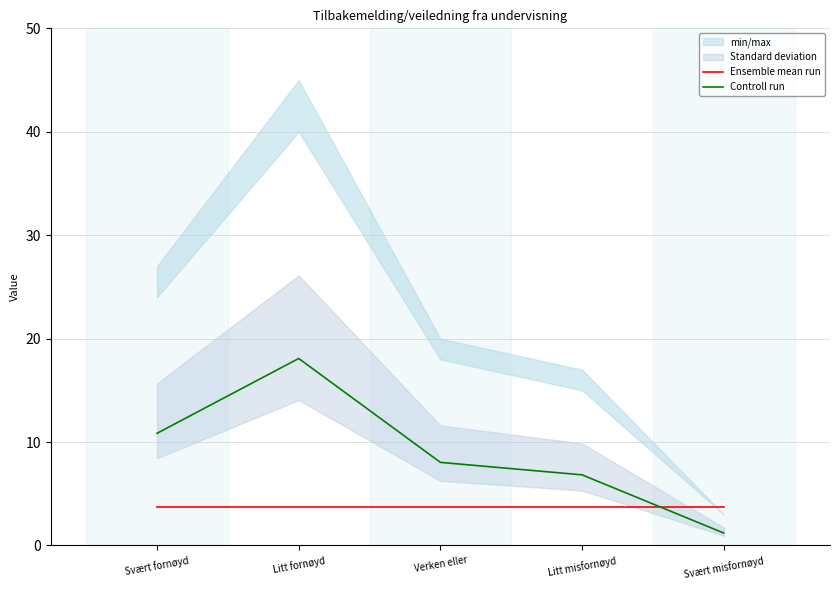

Between Svært misfornøyd and Svært fornøyd, which is larger?

Svært misfornøyd